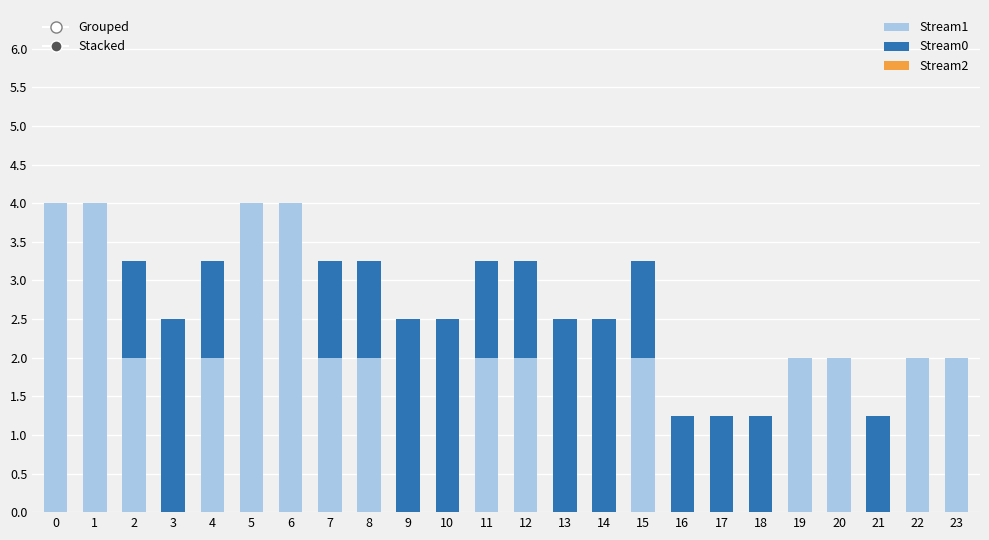

The Stream1 series shows 0.0 at 16. True or false?

True